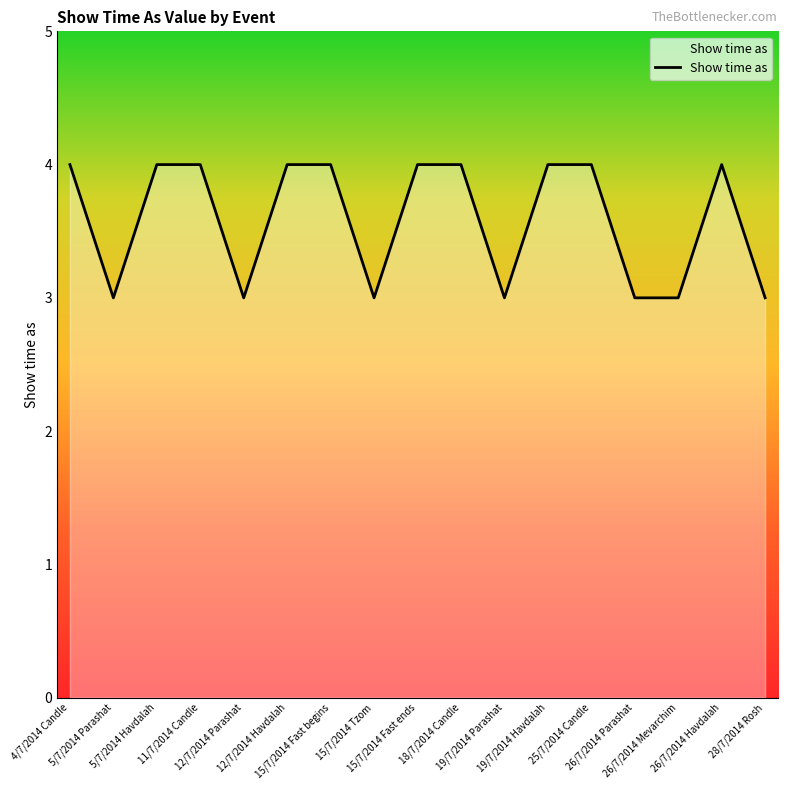

Reading left to right, what are all the values shown in this chart?

4/7/2014 Candle=4	5/7/2014 Parashat=3	5/7/2014 Havdalah=4	11/7/2014 Candle=4	12/7/2014 Parashat=3	12/7/2014 Havdalah=4	15/7/2014 Fast begins=4	15/7/2014 Tzom=3	15/7/2014 Fast ends=4	18/7/2014 Candle=4	19/7/2014 Parashat=3	19/7/2014 Havdalah=4	25/7/2014 Candle=4	26/7/2014 Parashat=3	26/7/2014 Mevarchim=3	26/7/2014 Havdalah=4	28/7/2014 Rosh=3